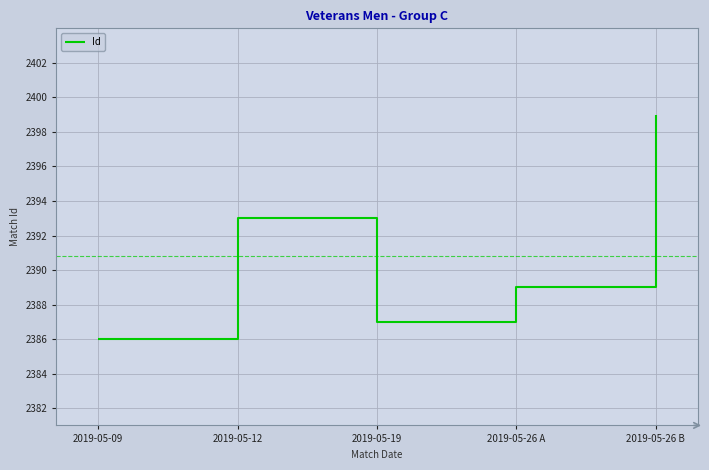

What is the ratio of the value at 2019-05-26 B to the value at 2019-05-19?

1.0